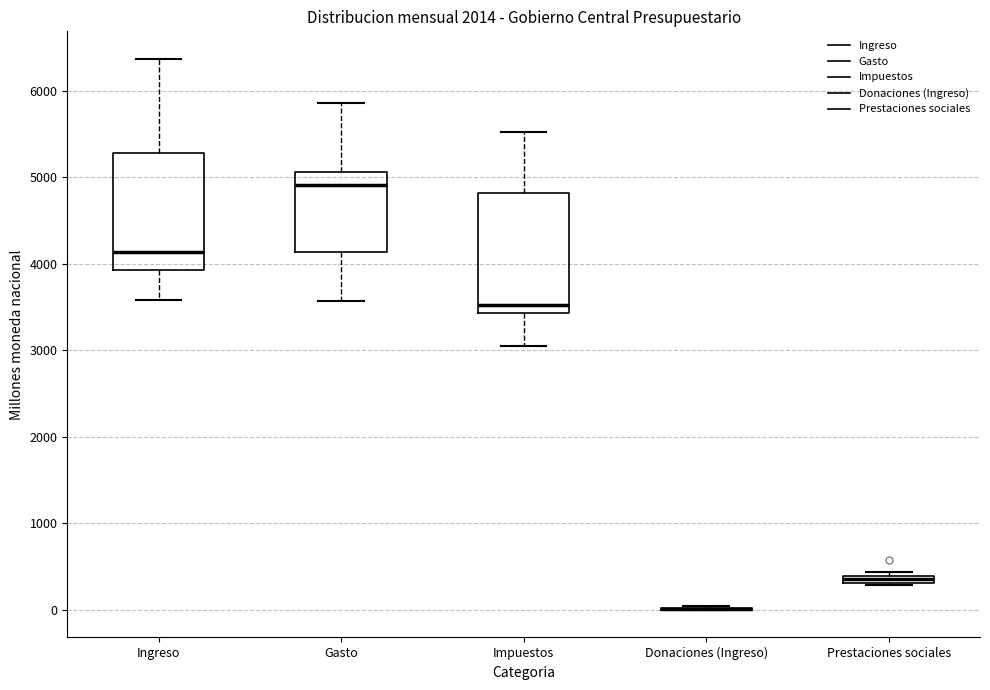

Where does the upper whisker of the box for Gasto end on the y-axis? The values are not printed on the chart, so give them approximately, as read against the axis.

5900